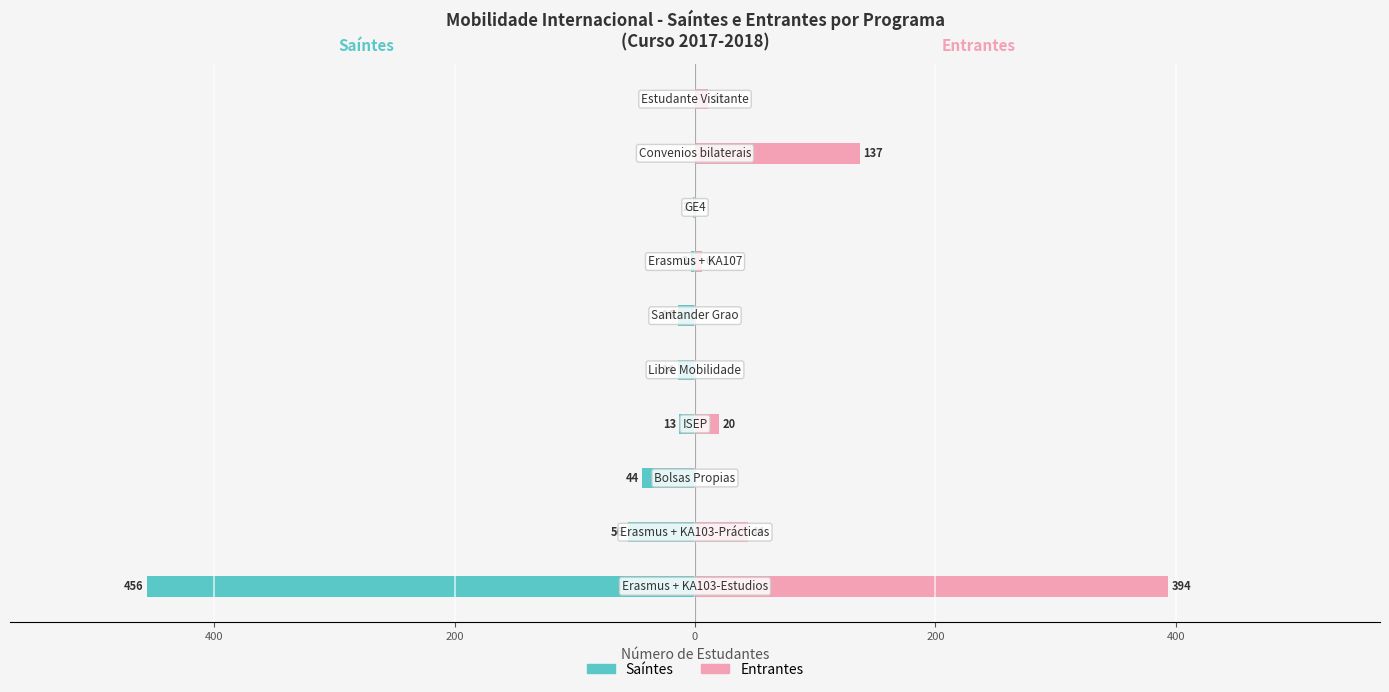

How many bars are there in each group?

2